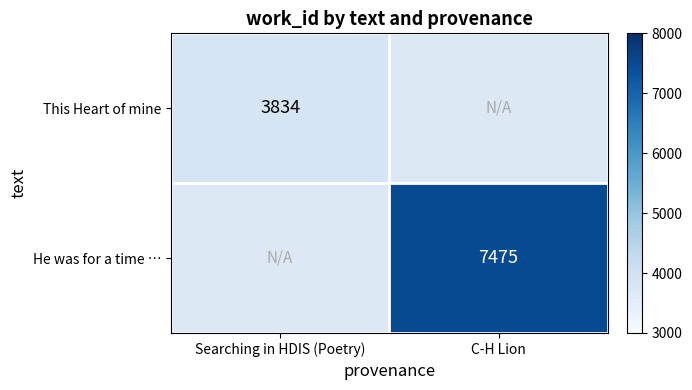

Is it true that He was for a time … equals 9910.9 at C-H Lion?

False